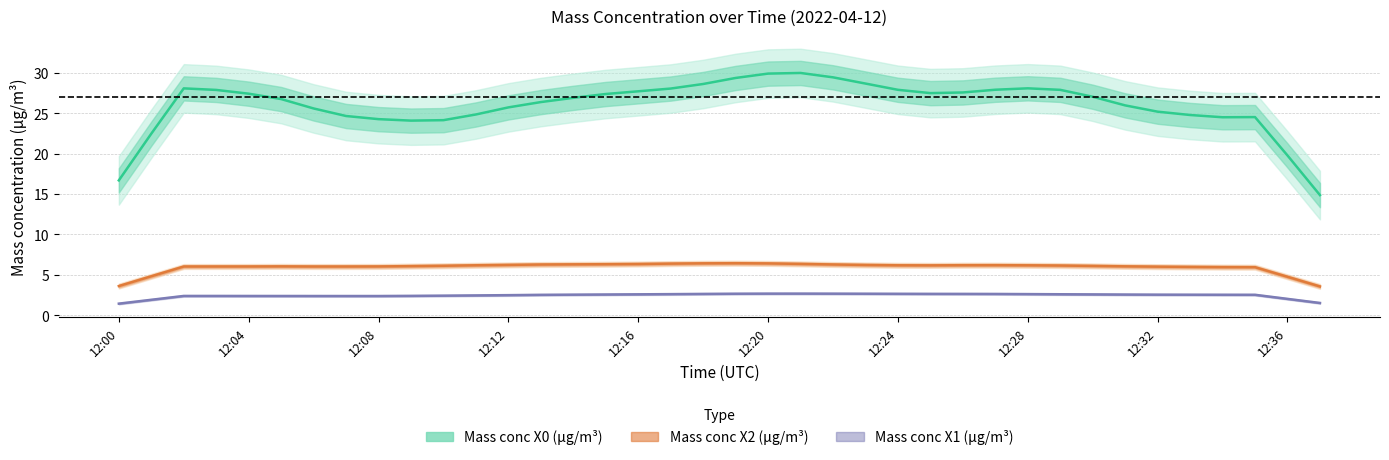

What is the highest value of the Mass conc X0 (μg/m³) series?

30.0